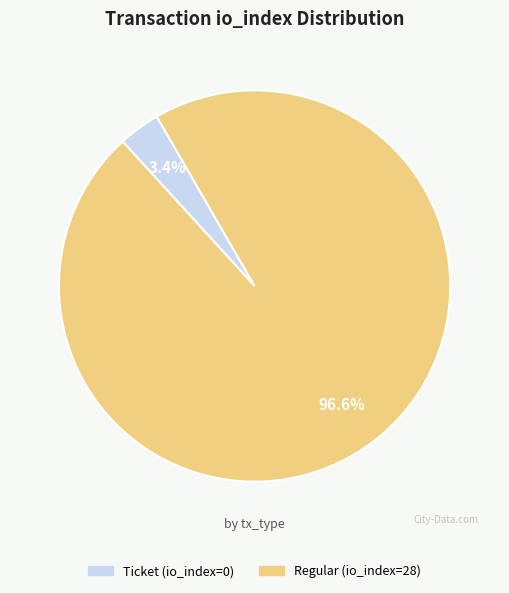

Rank the categories by value from highest to lowest.

Regular (io_index=28), Ticket (io_index=0)